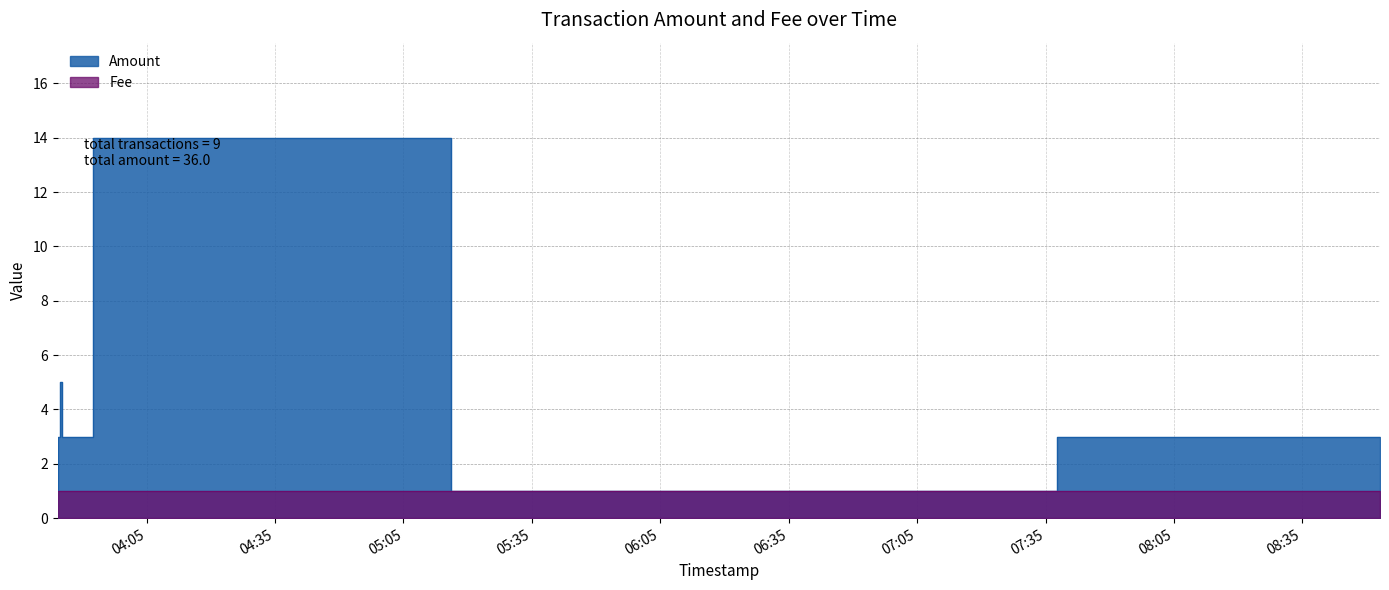

What is the smallest value displayed?

1